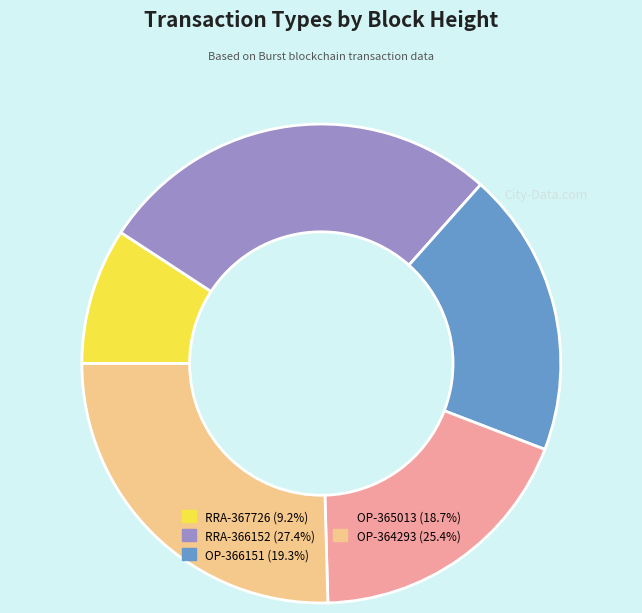

Is there a majority slice in this chart?

No